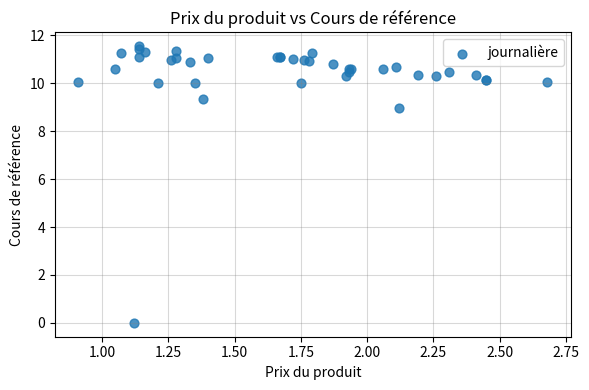

What Y value in the scatter plot is closest to 5?

9.0